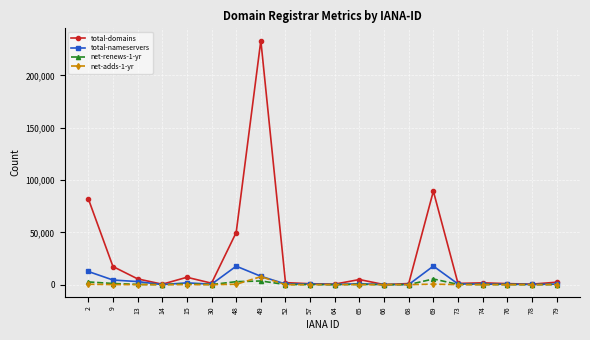

Does the chart display data point markers on the line(s)?

Yes